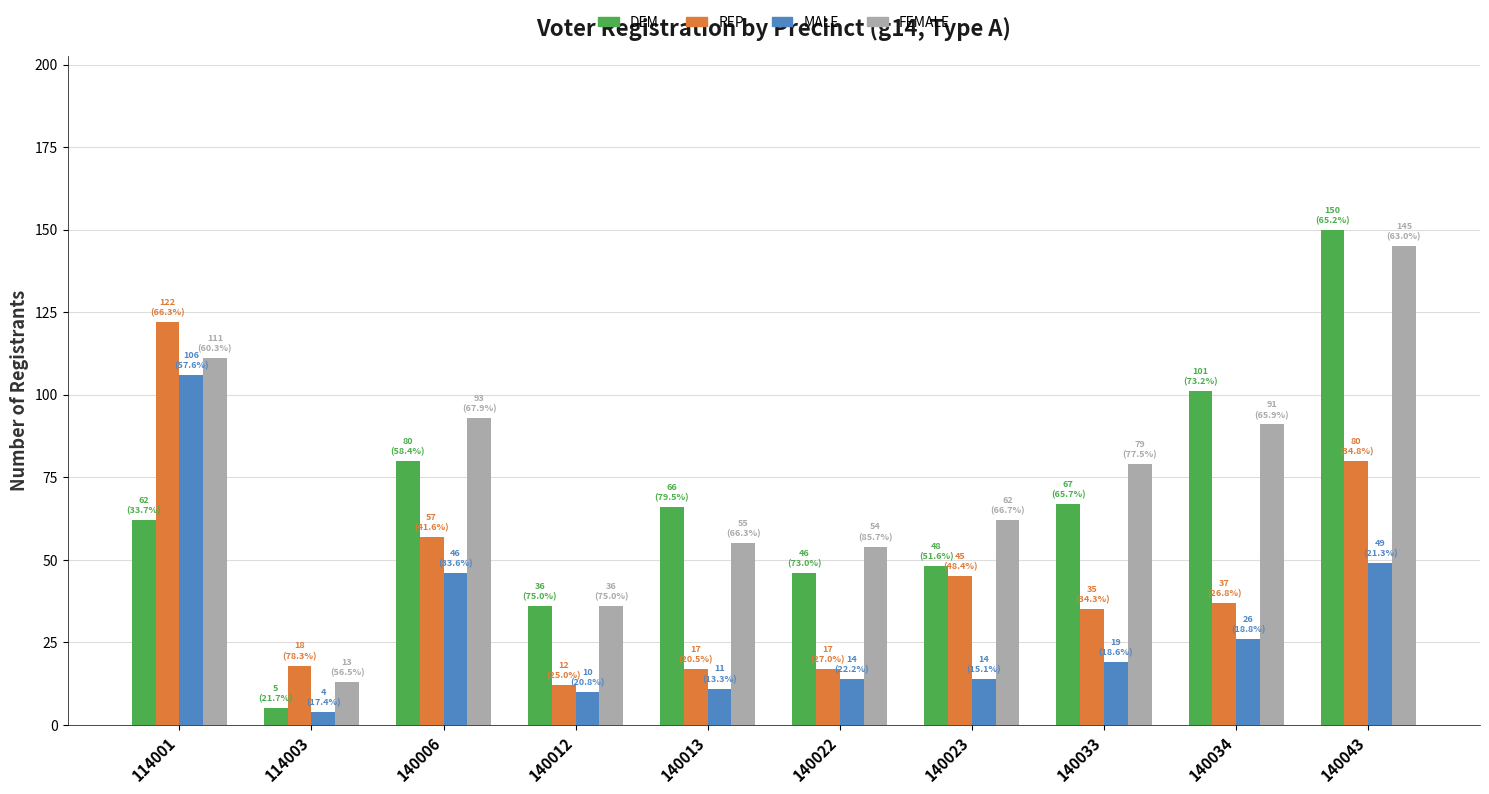

What is the difference between the highest and lowest values at 140033?

60